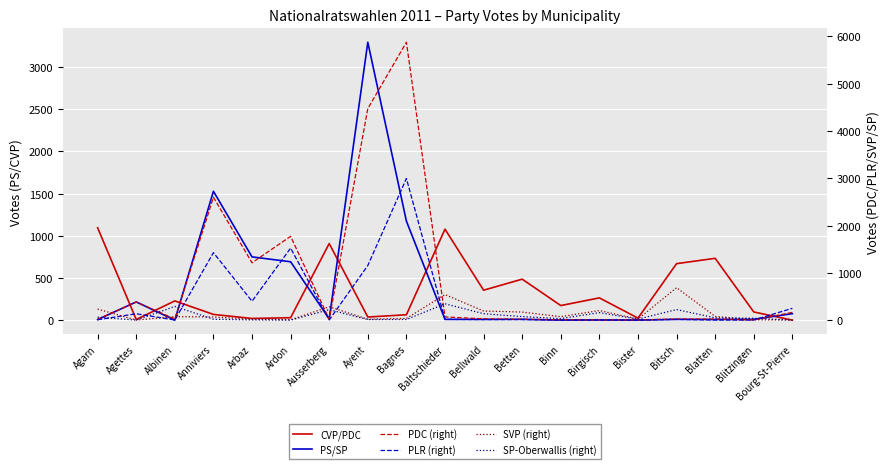

Reading left to right, what are all the values shown in this chart?

CVP/PDC: 1095	8	228	68	20	29	908	37	64	1079	355	486	173	264	24	670	733	97	0
PS/SP: 7	216	0	1528	750	692	14	3295	1174	9	9	10	1	2	1	9	8	10	77
PDC (right): 18	384	24	2599	1213	1772	18	4473	5876	68	28	17	9	4	4	24	23	3	164
PLR (right): 8	135	3	1427	400	1523	4	1155	2996	16	12	12	1	3	1	16	2	2	251
SVP (right): 234	2	75	66	22	8	282	20	36	541	193	171	73	203	23	686	79	8	2
SP-Oberwallis (right): 63	1	290	19	5	1	222	13	14	346	136	75	32	159	21	224	48	40	0